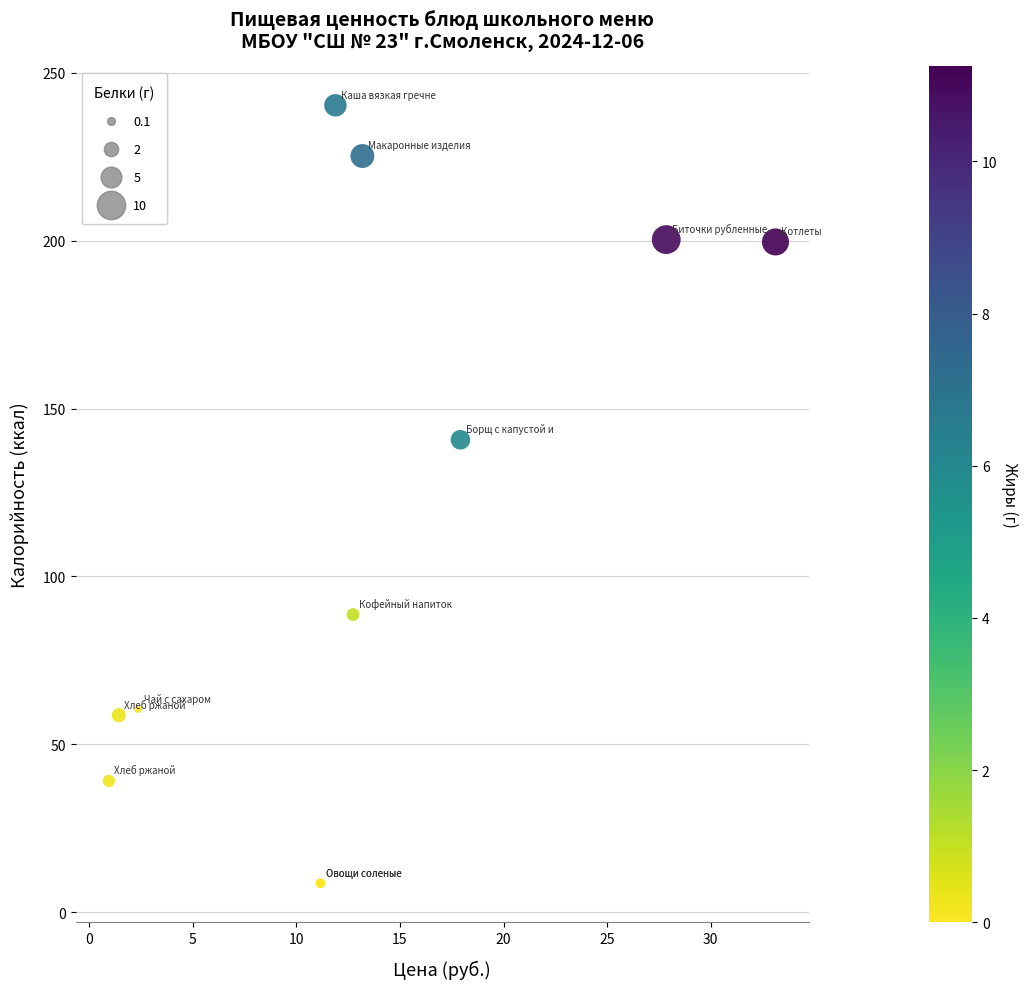

What Y value in the scatter plot is closest to 124?

140.7